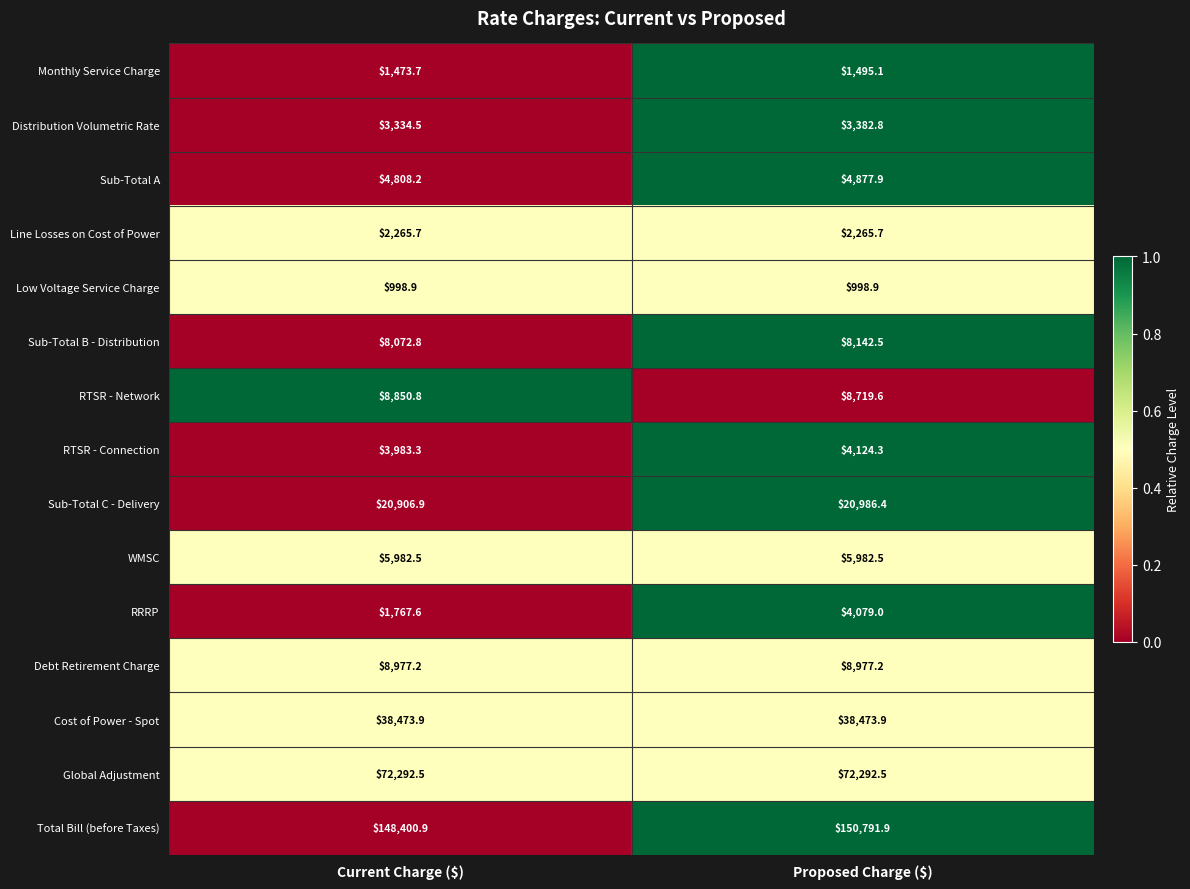

Reading right to left, what are all the values shown in this chart?

Monthly Service Charge: 1495.1	1473.7
Distribution Volumetric Rate: 3382.8	3334.5
Sub-Total A: 4877.9	4808.2
Line Losses on Cost of Power: 2265.7	2265.7
Low Voltage Service Charge: 998.9	998.9
Sub-Total B - Distribution: 8142.5	8072.8
RTSR - Network: 8719.6	8850.8
RTSR - Connection: 4124.3	3983.3
Sub-Total C - Delivery: 20986.4	20906.9
WMSC: 5982.5	5982.5
RRRP: 4079.0	1767.6
Debt Retirement Charge: 8977.2	8977.2
Cost of Power - Spot: 38473.9	38473.9
Global Adjustment: 72292.5	72292.5
Total Bill (before Taxes): 150791.9	148400.9